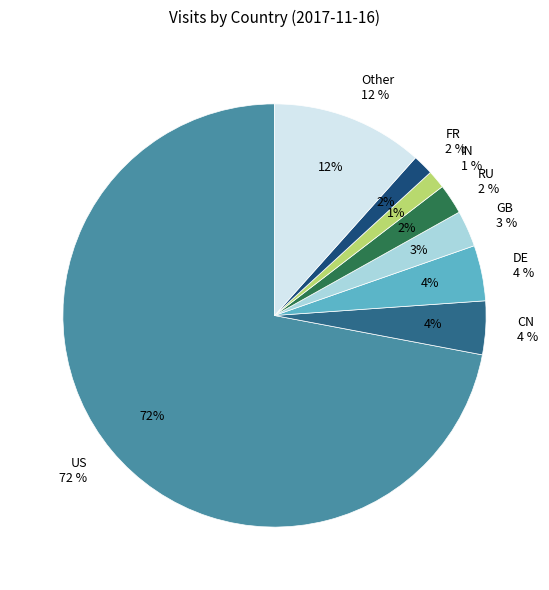

True or false: CN accounts for 4% of the total.

True